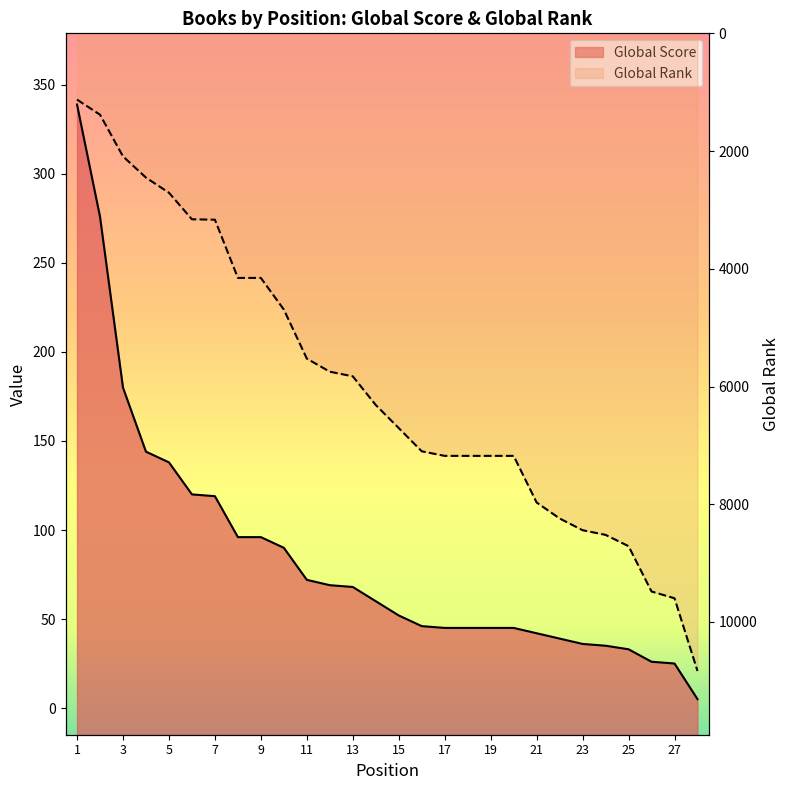

How many series are shown in this chart?

2